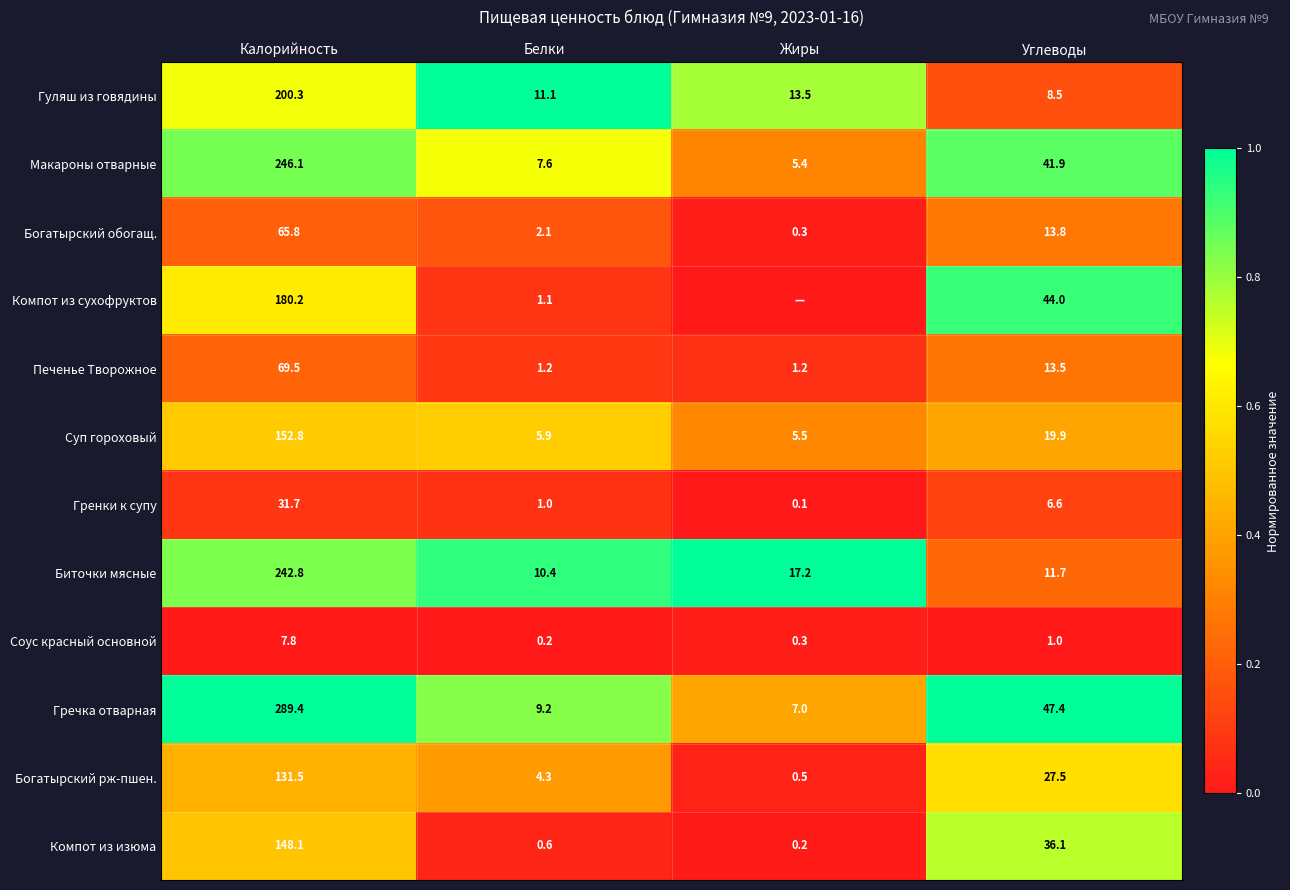

What is the difference between the Компот из изюма values at Углеводы and Жиры?

35.9